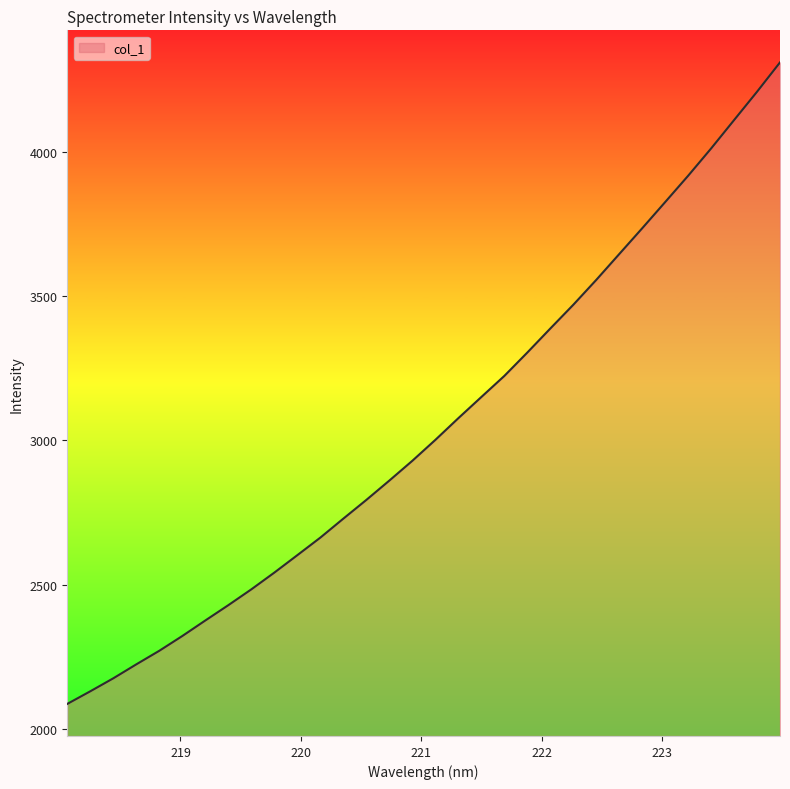

What is the difference between the maximum and minimum values?

2221.9